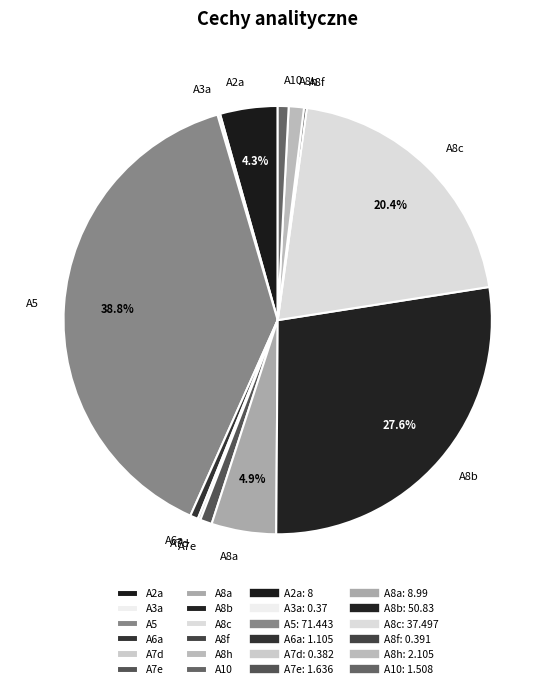

What percentage is the A5 slice, to the nearest percent?

39%